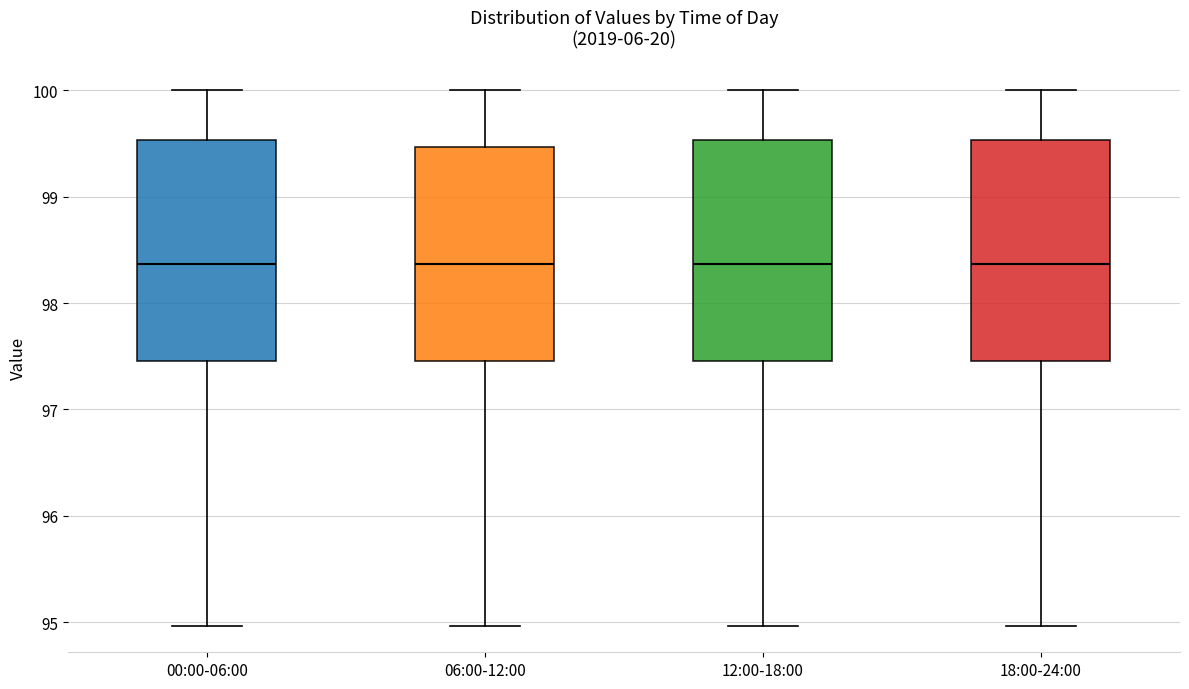

Reading left to right, transcribe this box plot: for each box, give where its median line is, the range the box spans, and where its two whiskers end, as read against the y-axis. The values are not printed on the chart, so give them approximately, as read against the axis.

00:00-06:00: median 98.4, box 97.5 to 99.5, whiskers 95.0 to 100.0
06:00-12:00: median 98.4, box 97.5 to 99.5, whiskers 95.0 to 100.0
12:00-18:00: median 98.4, box 97.5 to 99.5, whiskers 95.0 to 100.0
18:00-24:00: median 98.4, box 97.5 to 99.5, whiskers 95.0 to 100.0